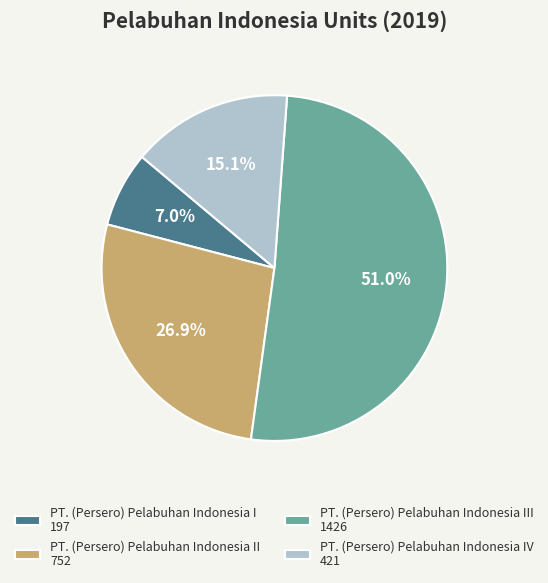

How much of the chart is everything except PT. (Persero) Pelabuhan Indonesia I 197?

93.0%